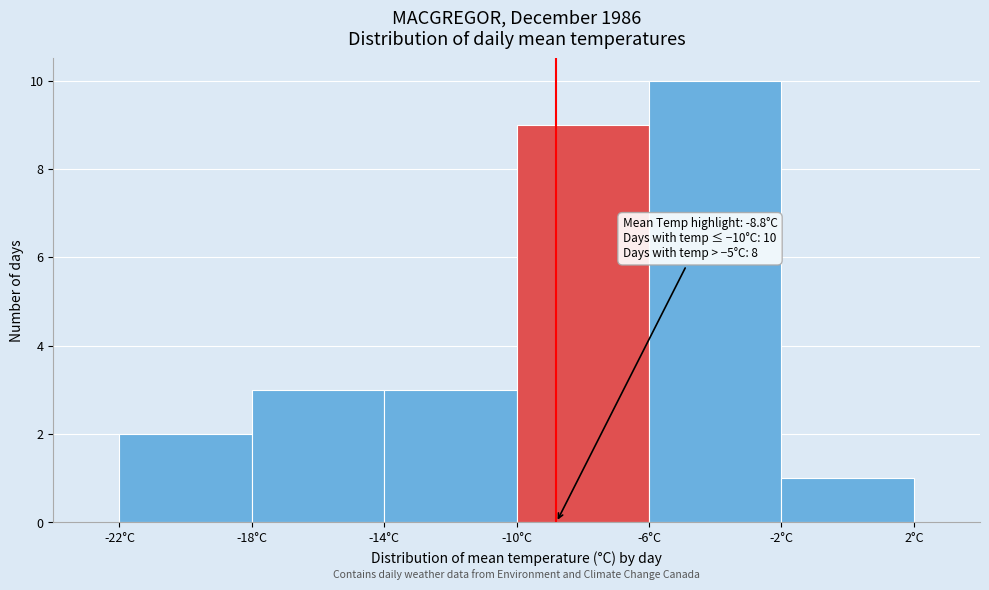

Which range on the x-axis has the tallest bar?

-6 to -2